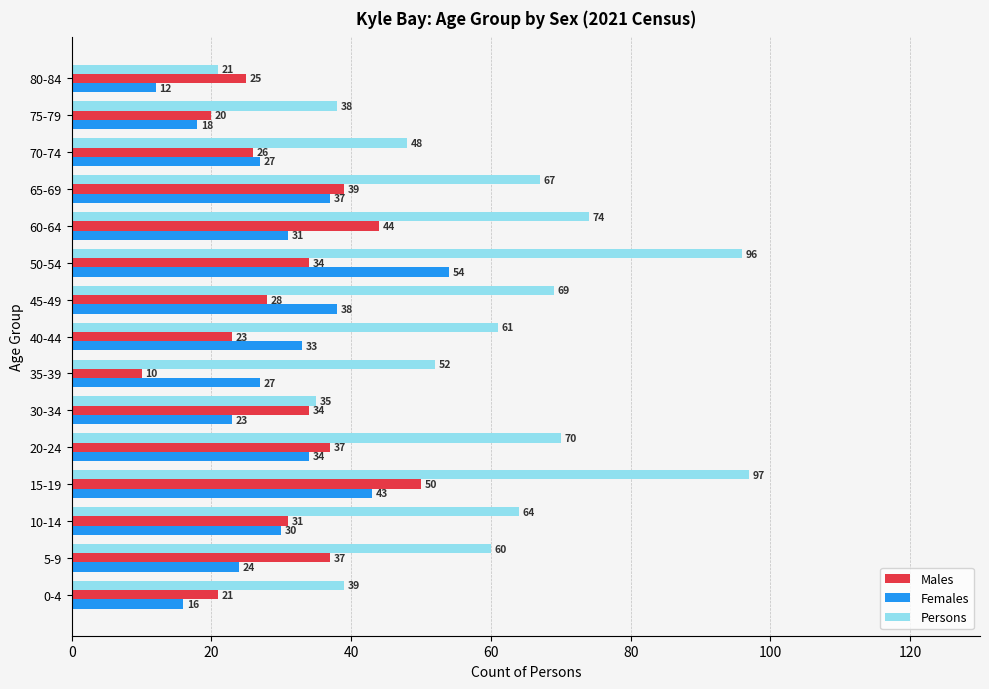

Which series has the largest total across all categories?

Persons